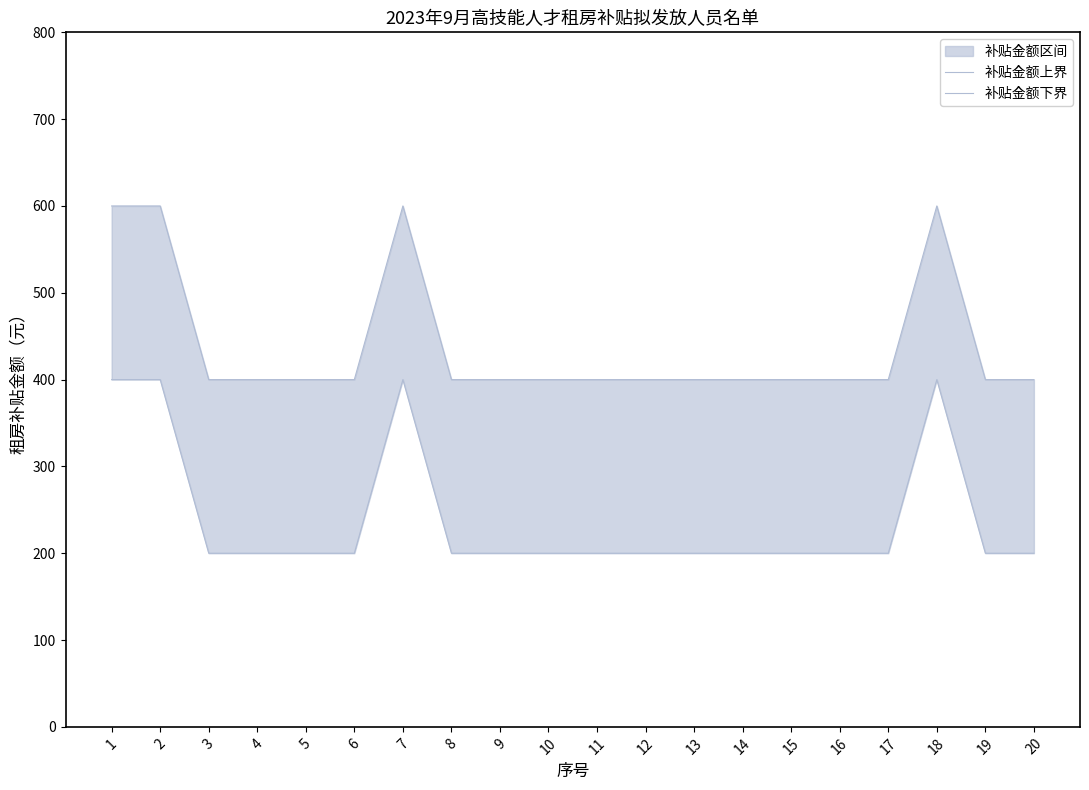

Reading right to left, list all the values displayed in this chart.

补贴金额上界: 20=400	19=400	18=600	17=400	16=400	15=400	14=400	13=400	12=400	11=400	10=400	9=400	8=400	7=600	6=400	5=400	4=400	3=400	2=600	1=600
补贴金额下界: 20=200	19=200	18=400	17=200	16=200	15=200	14=200	13=200	12=200	11=200	10=200	9=200	8=200	7=400	6=200	5=200	4=200	3=200	2=400	1=400